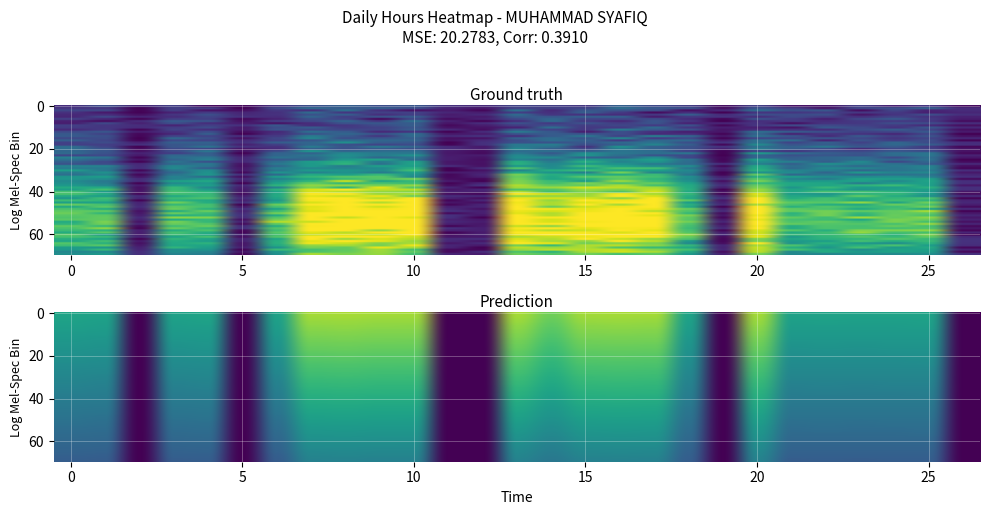

Reading left to right, transcribe all the data shown in this chart.

7.8	7.7	0.0	7.7	7.8	0.0	7.7	11.6	11.7	11.6	11.6	0.0	0.0	11.6	10.5	11.6	11.6	11.6	7.8	0.0	11.6	7.7	7.8	7.7	7.8	7.8	0.0